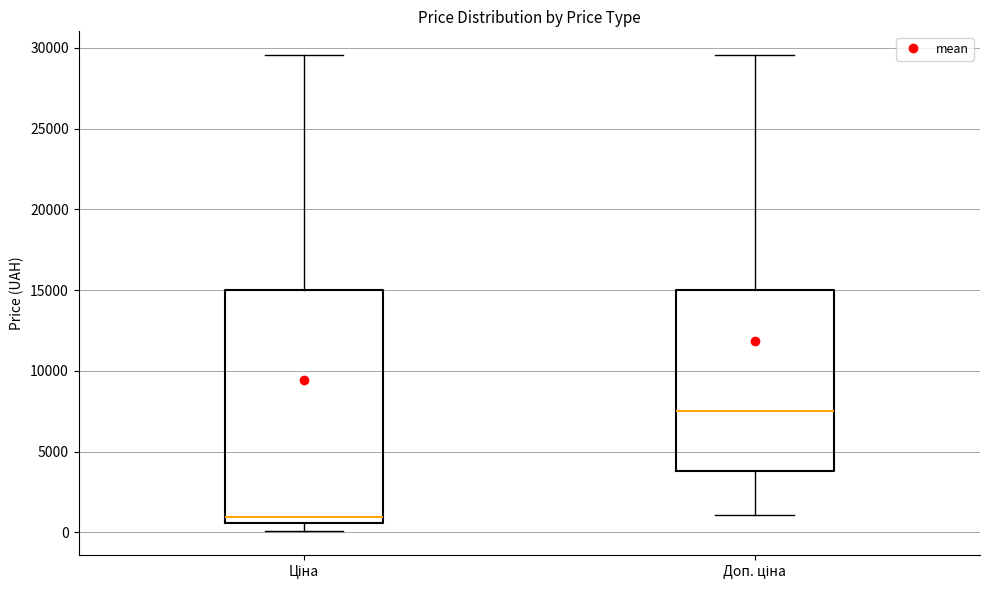

Comparing the boxes themselves (not the whiskers), which one is the tallest?

Ціна